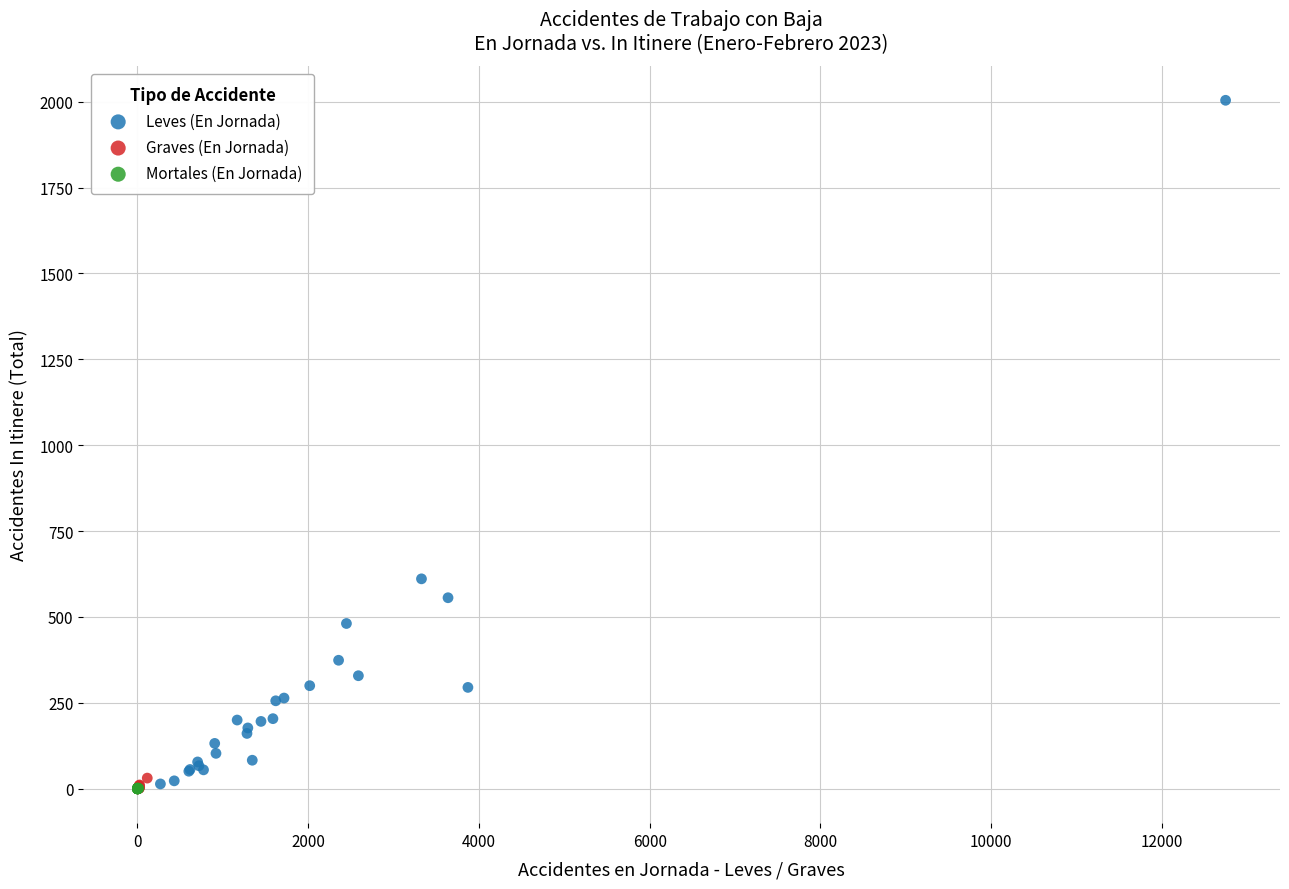

Which series reaches the maximum Y coordinate?

Leves (En Jornada)